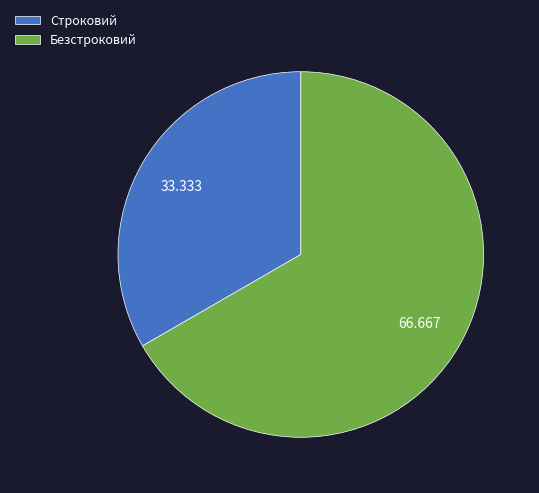

Between Безстроковий and Строковий, which is larger?

Безстроковий